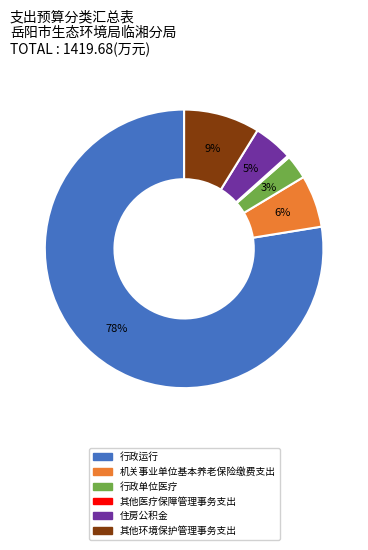

Which slice represents more than half of the pie?

行政运行